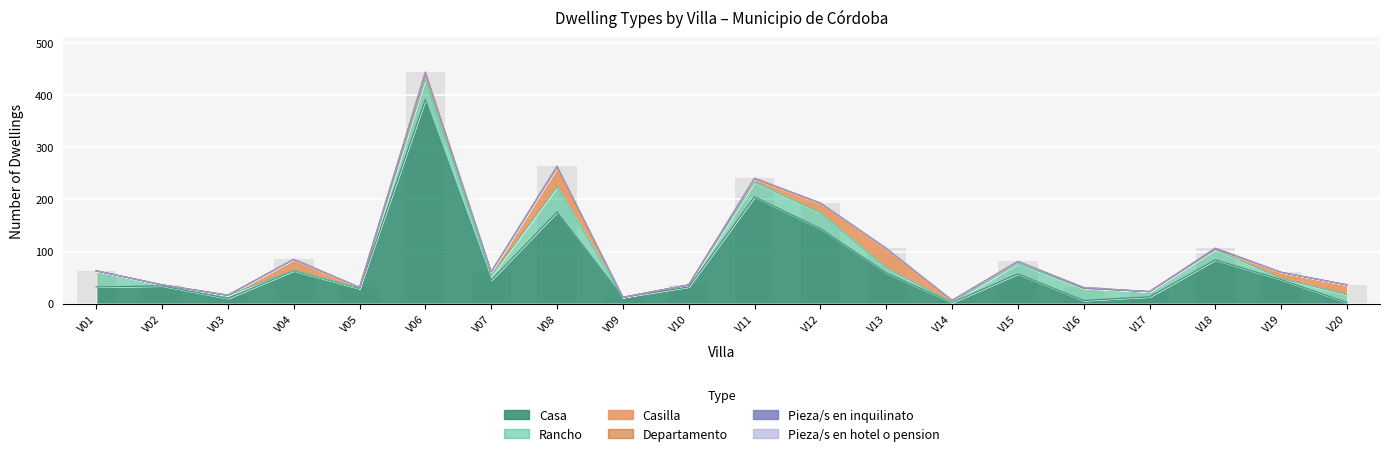

Which series has the largest total across all categories?

Casa